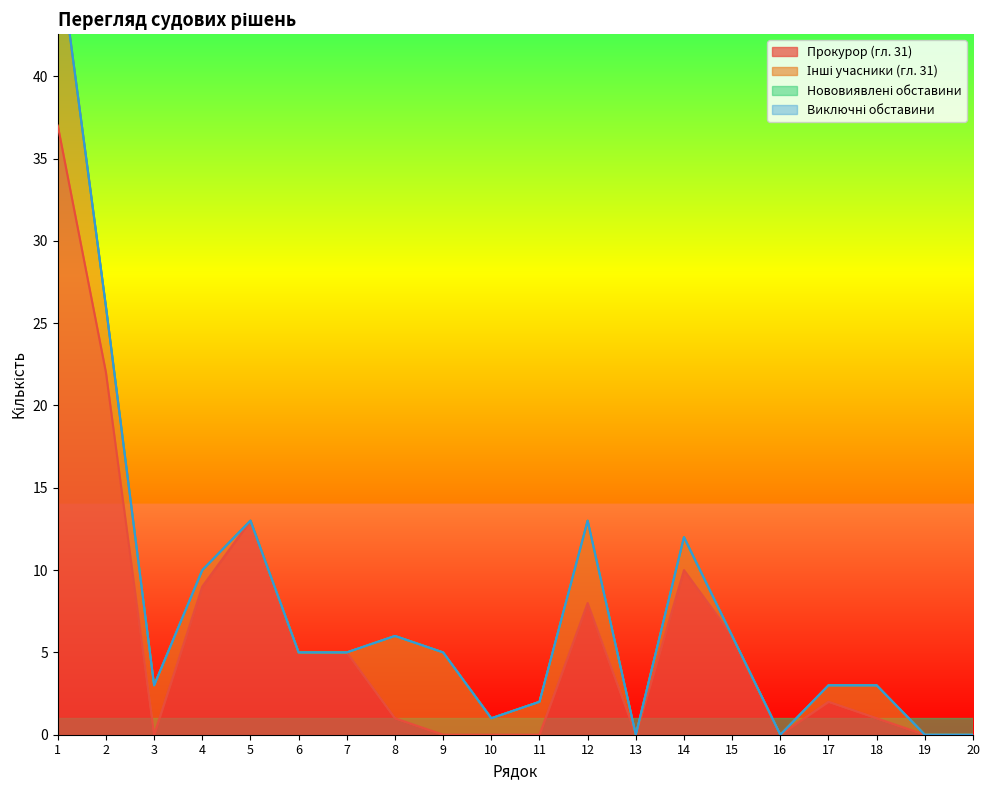

Reading left to right, transcribe all the data shown in this chart.

Прокурор (гл. 31): 37	22	0	9	13	5	5	1	0	0	0	8	0	10	6	0	2	1	0	0
Інші учасники (гл. 31): 11	4	3	1	0	0	0	5	5	1	2	5	0	2	0	0	1	2	0	0
Нововиявлені обставини: 0	0	0	0	0	0	0	0	0	0	0	0	0	0	0	0	0	0	0	0
Виключні обставини: 0	0	0	0	0	0	0	0	0	0	0	0	0	0	0	0	0	0	0	0